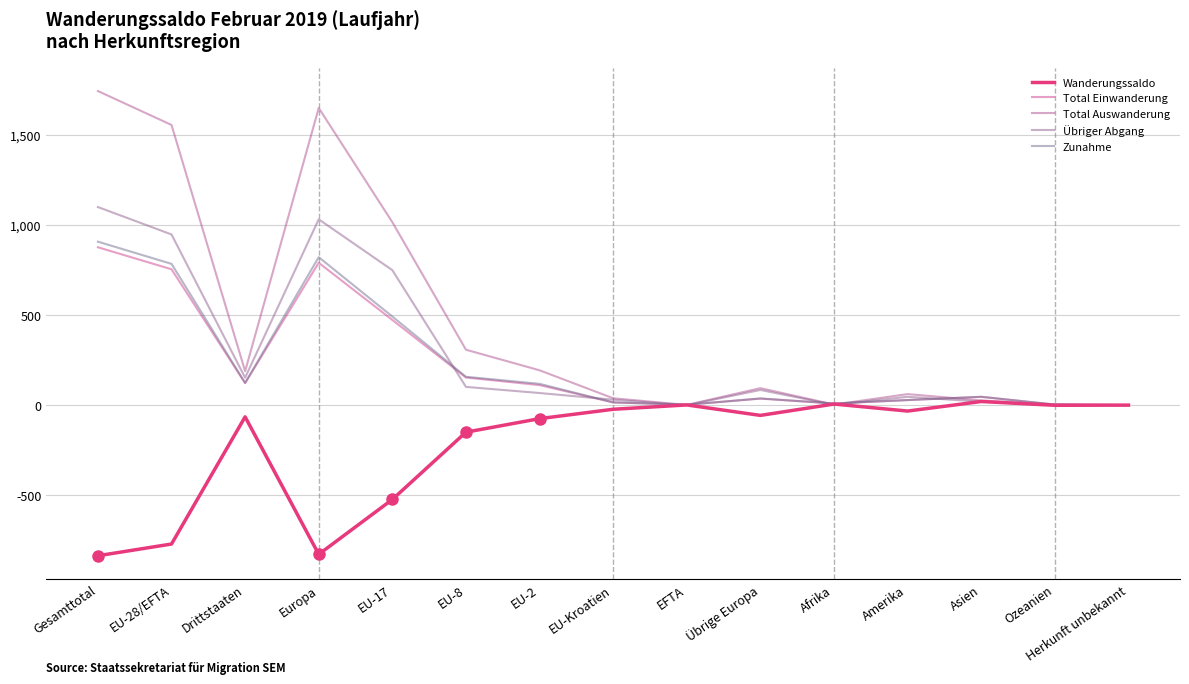

True or false: Total Auswanderung has a value of 193 at EU-2.

True